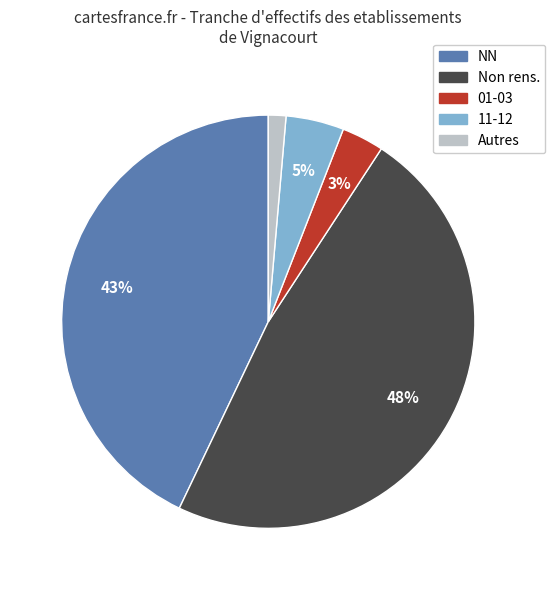

Is there a majority slice in this chart?

No